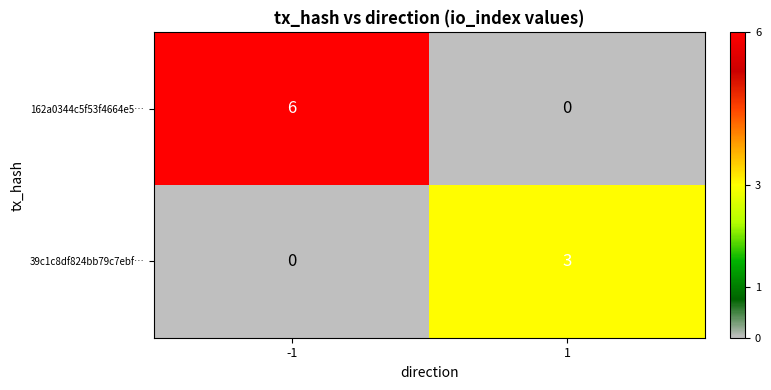

Reading right to left, transcribe all the data shown in this chart.

162a0344c5f53f4664e5…: 0	6
39c1c8df824bb79c7ebf…: 3	0